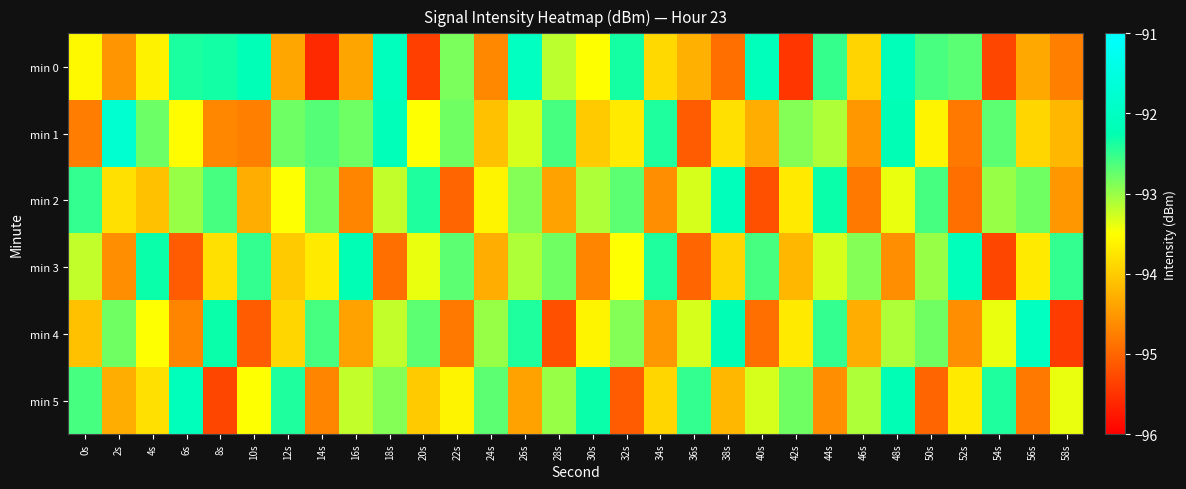

At how many categories does at least one series exceed -93?

30